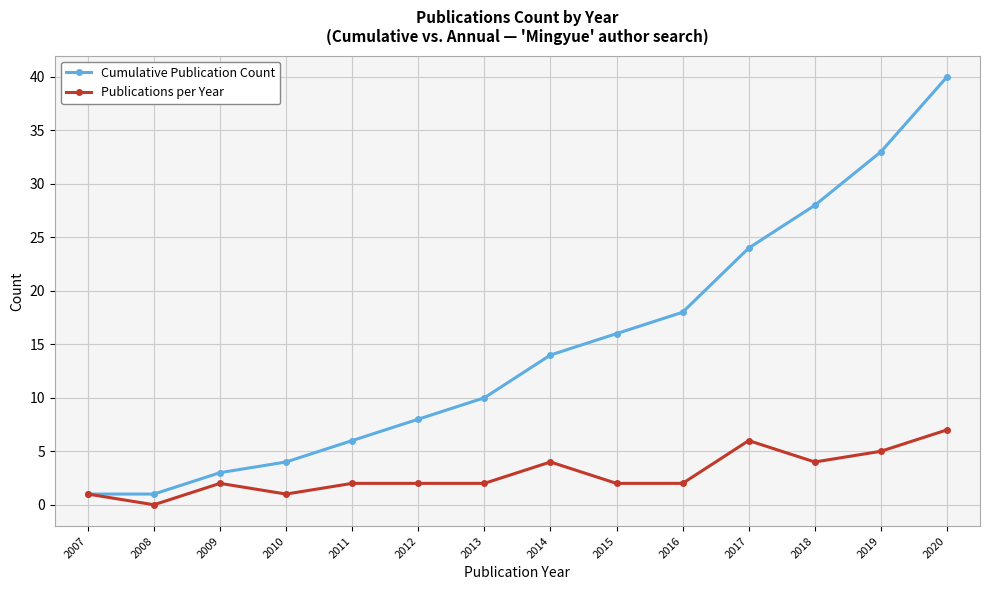

The Cumulative Publication Count series shows 10 at 2013. True or false?

True